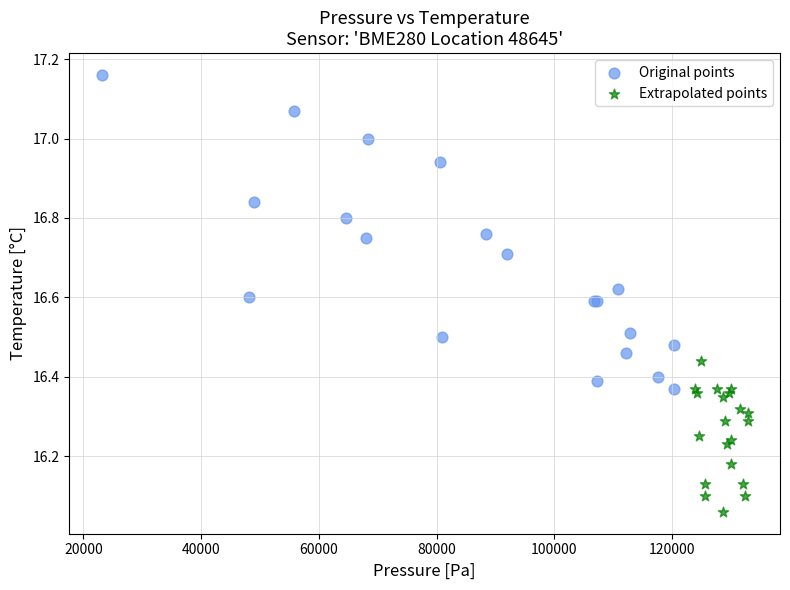

Which series reaches the minimum Y coordinate?

Extrapolated points